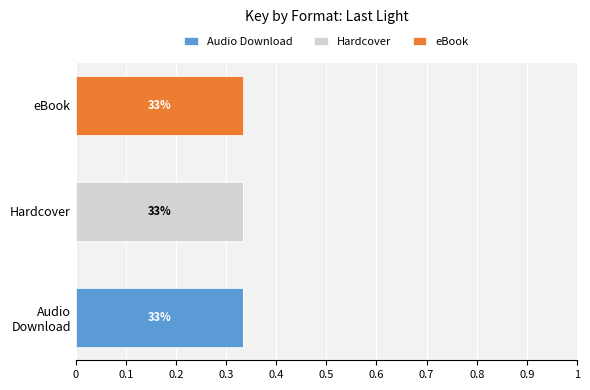

What are all the series names shown in the legend?

Audio Download, Hardcover, eBook